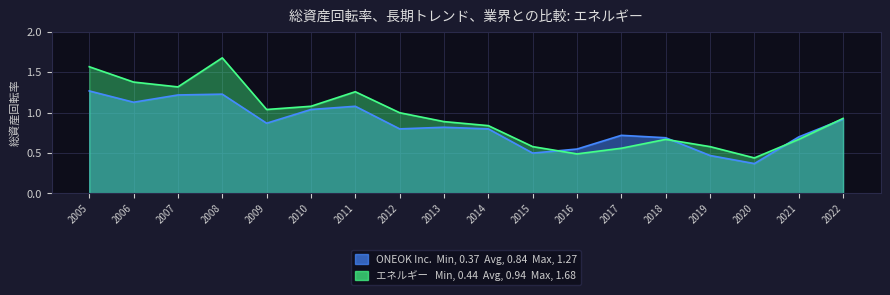

Rank the series at 2014 from highest to lowest value.

エネルギー, ONEOK Inc.